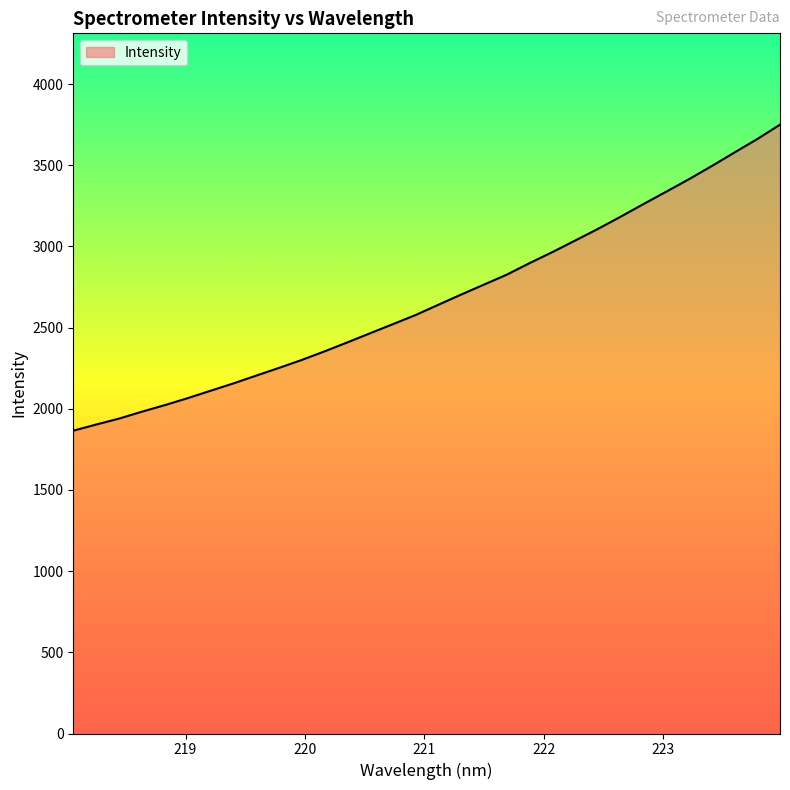

True or false: the data shows 5676.5 at 30.

False